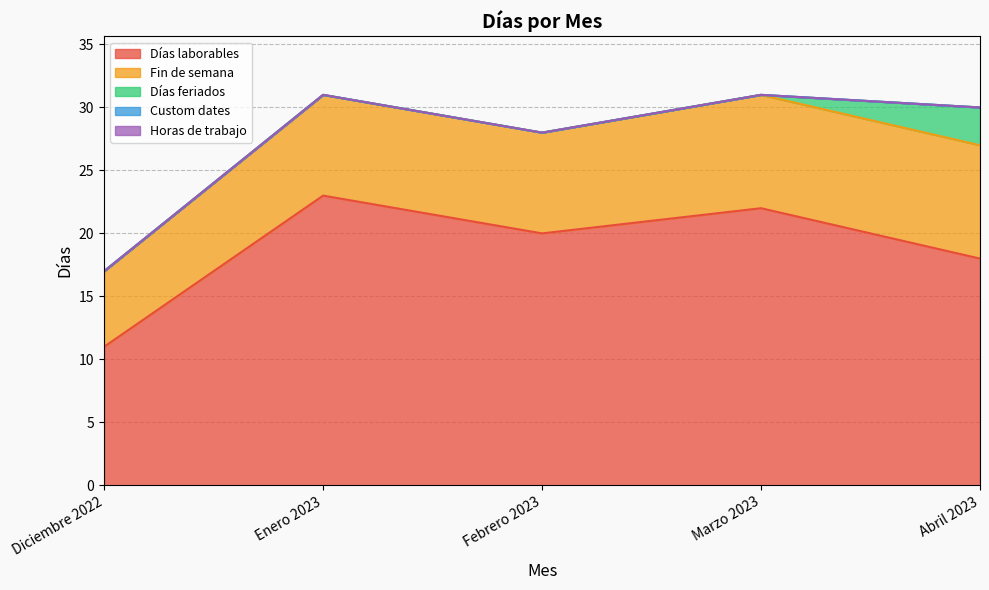

Read the Fin de semana value at Abril 2023.

9